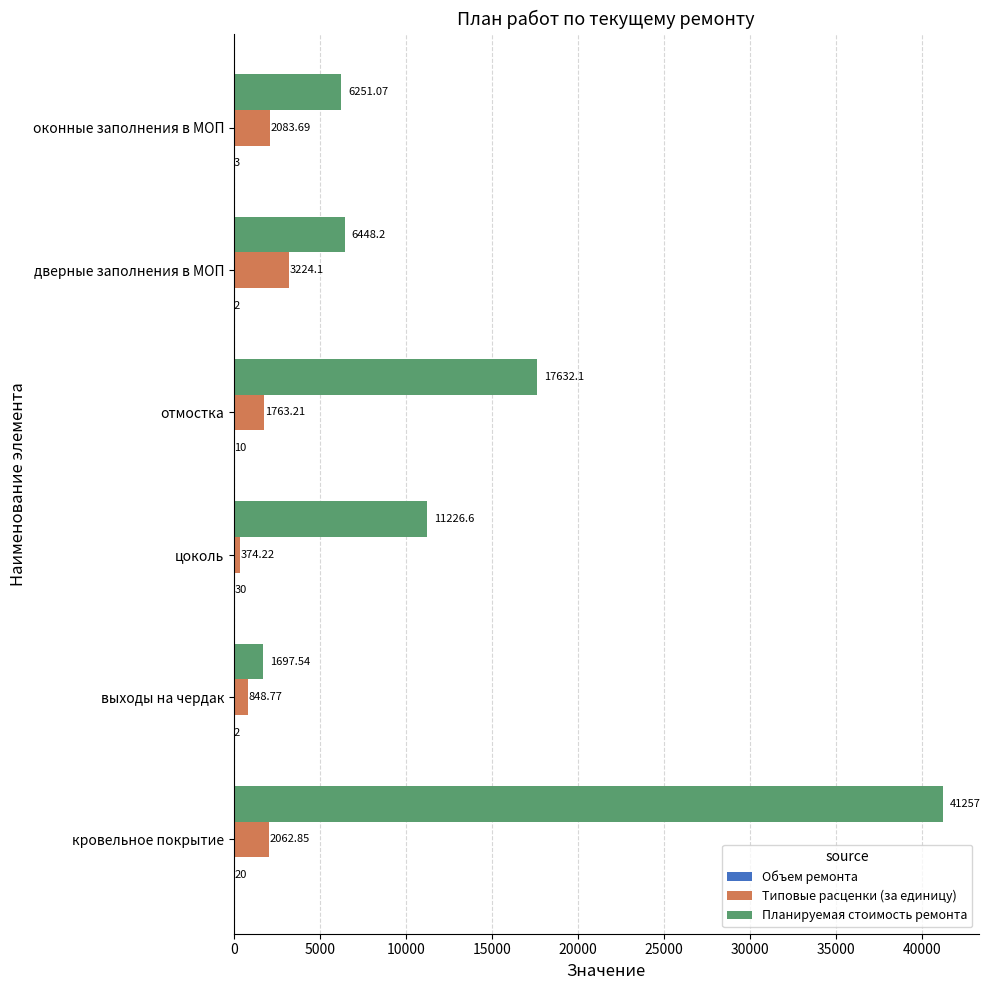

Which series has the largest total across all categories?

Планируемая стоимость ремонта